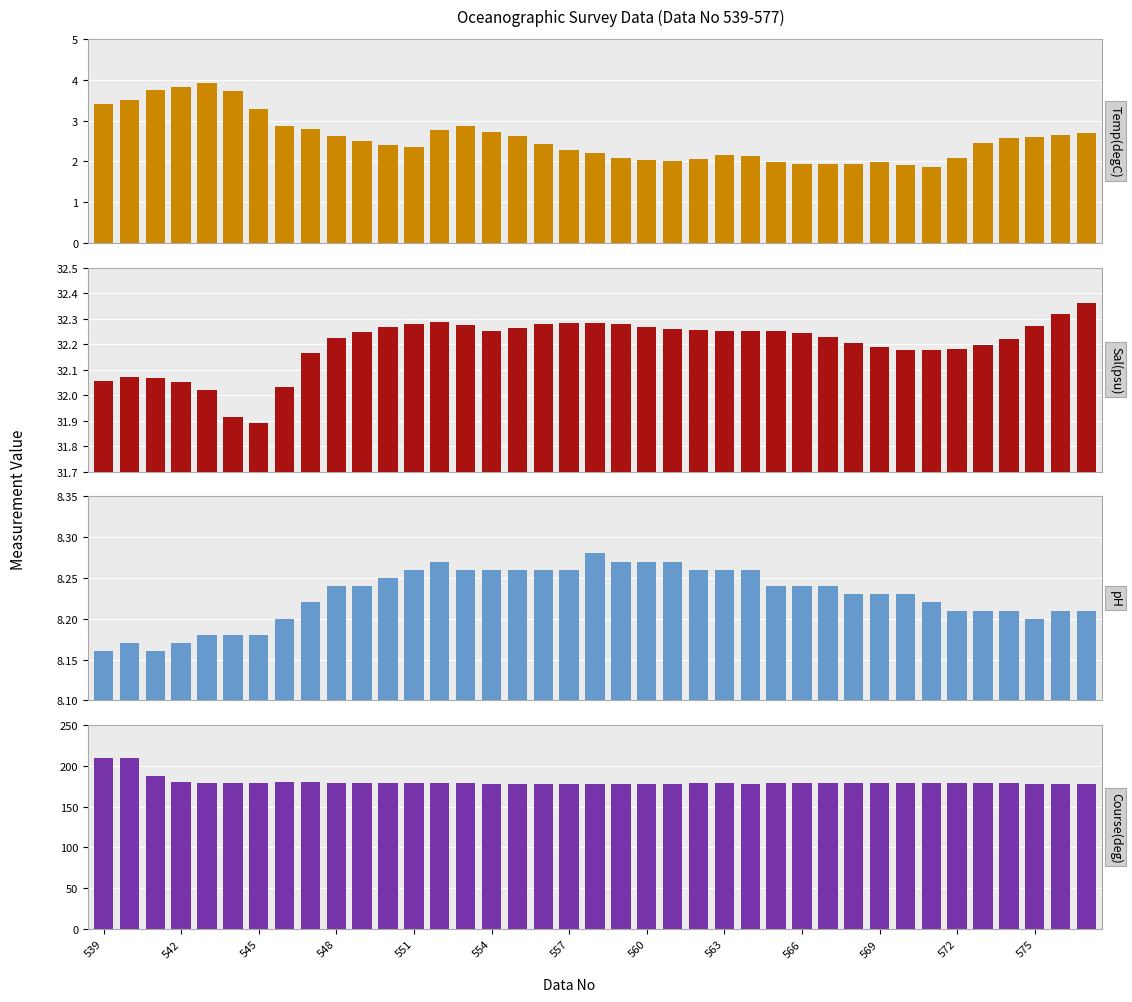

How many groups of bars are there?

39